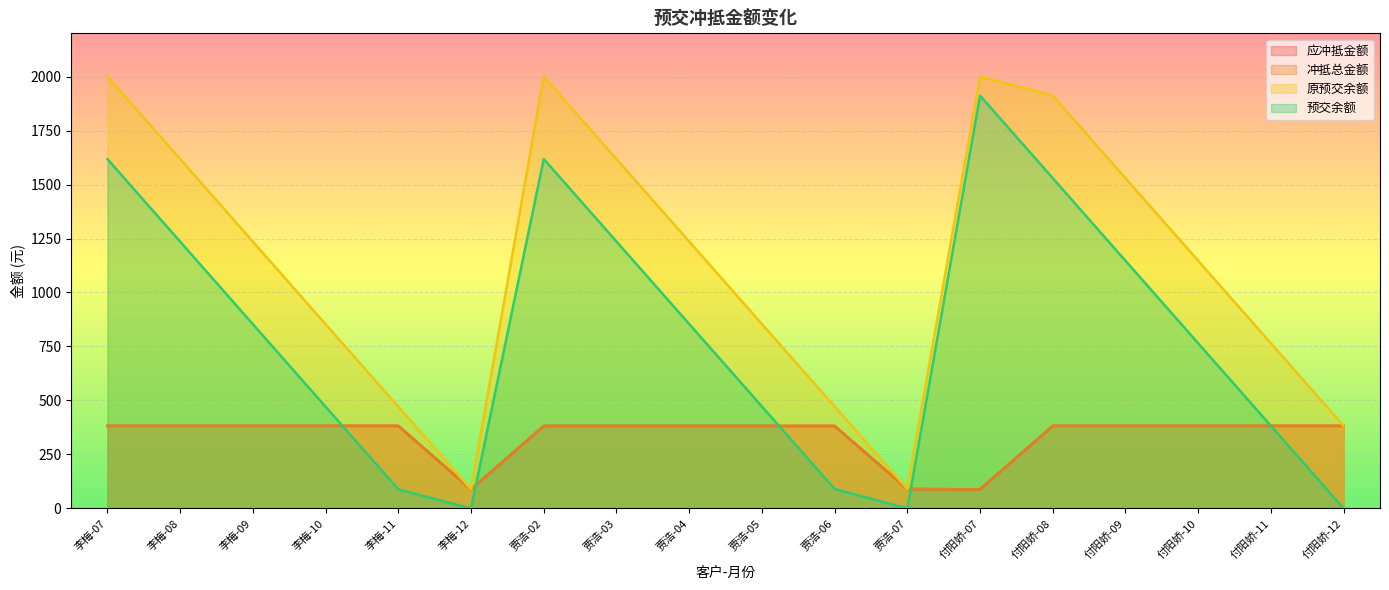

True or false: 应冲抵金额 and 冲抵总金额 cross at least once.

False